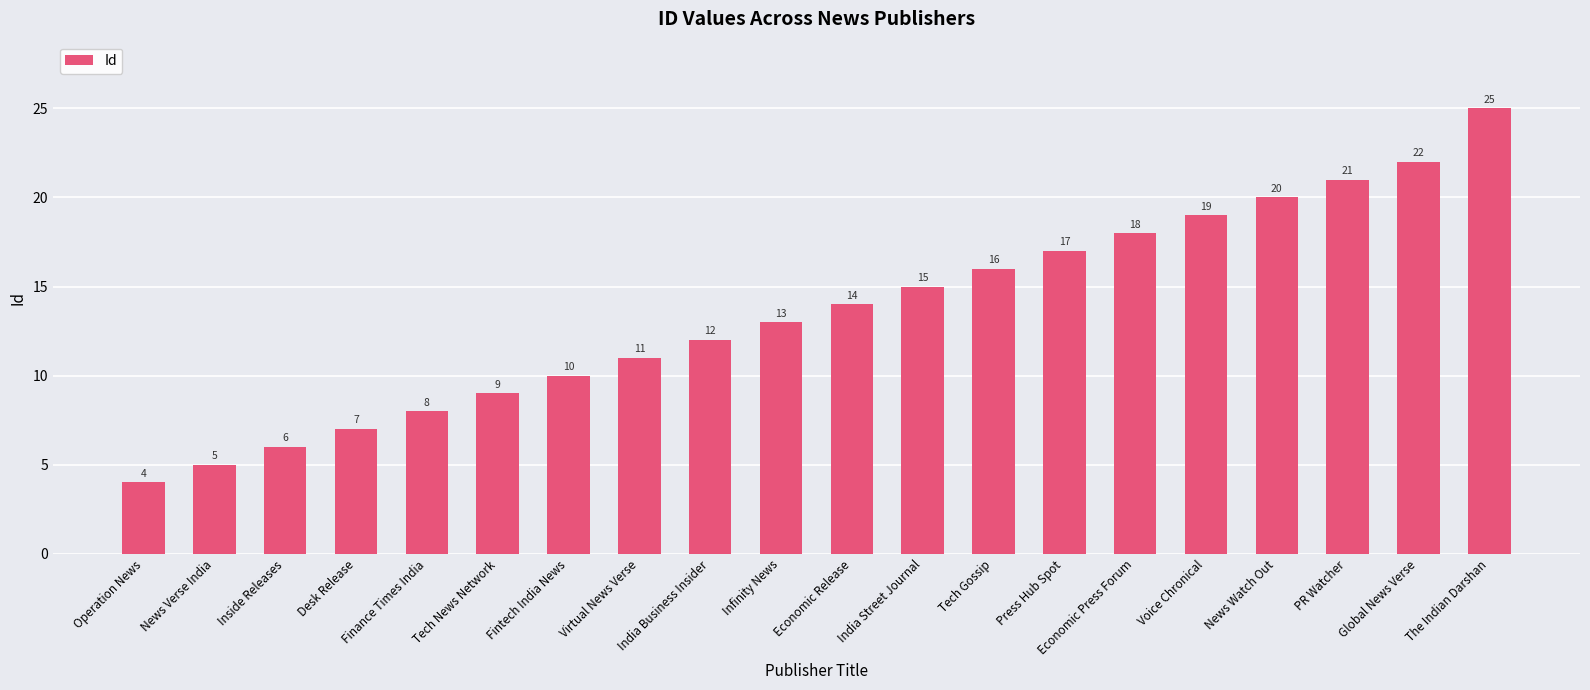

What is the smallest value displayed?

4